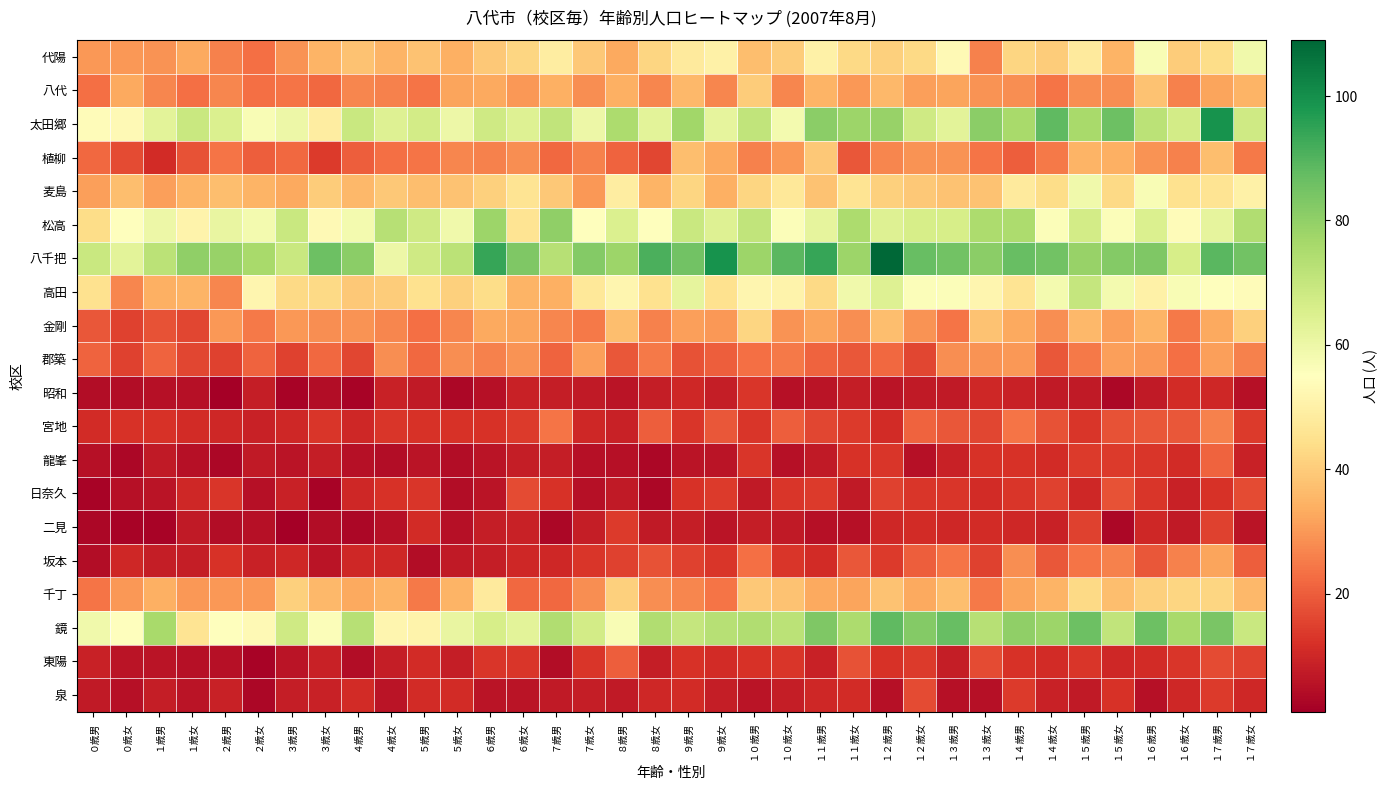

What is the difference between the highest and lowest values at １７歳女?

80